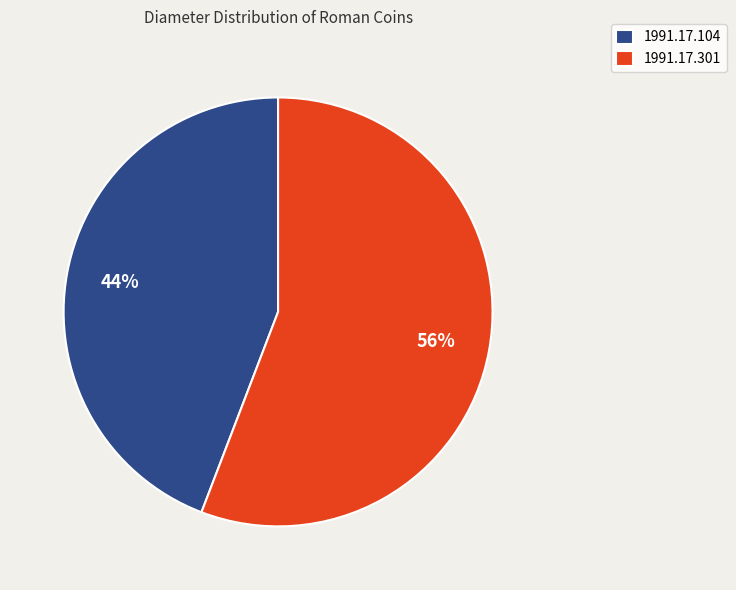

How many slices are in this pie chart?

2